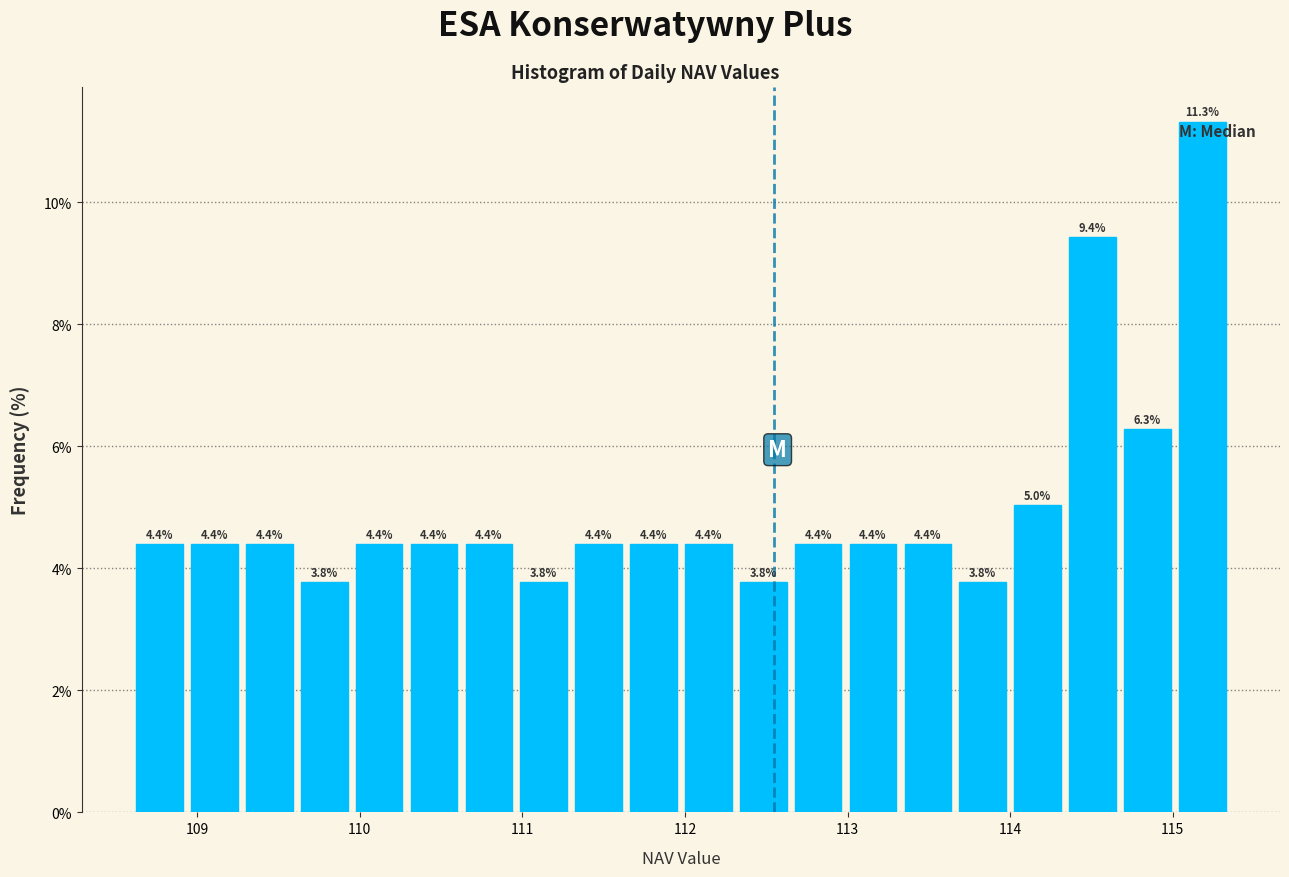

Read against the x-axis, roughly where is the centre of the tallest bar?

115.2